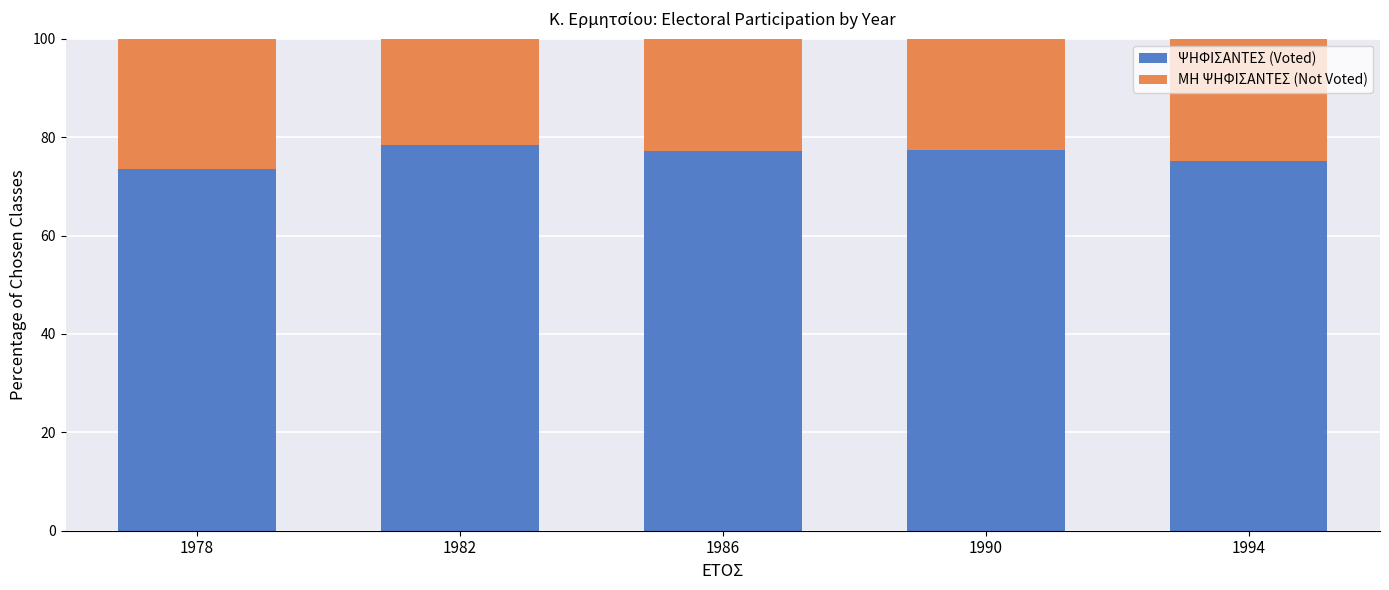

What is the sum of the ΨΗΦΙΣΑΝΤΕΣ (Voted) values at 1978 and 1982?

151.9